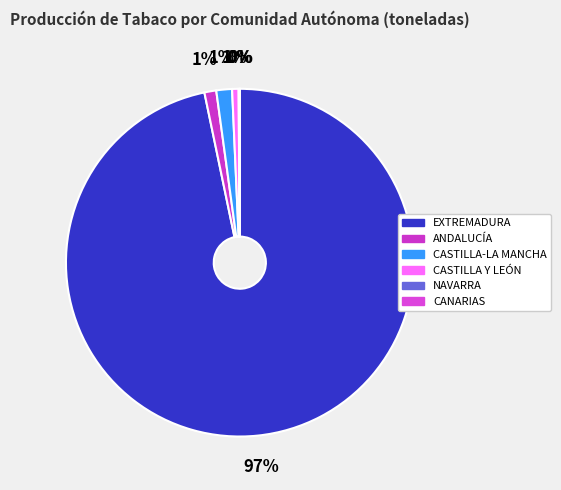

Do CANARIAS and CASTILLA-LA MANCHA together represent more than half of the pie?

No